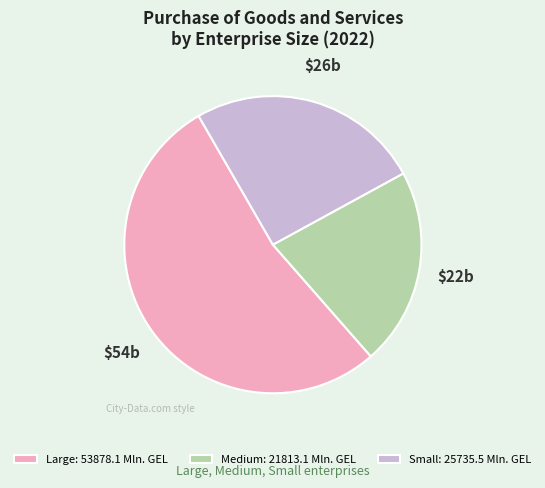

What is the ratio of the value at Large: 53878.1 Mln. GEL to the value at Small: 25735.5 Mln. GEL?

2.1